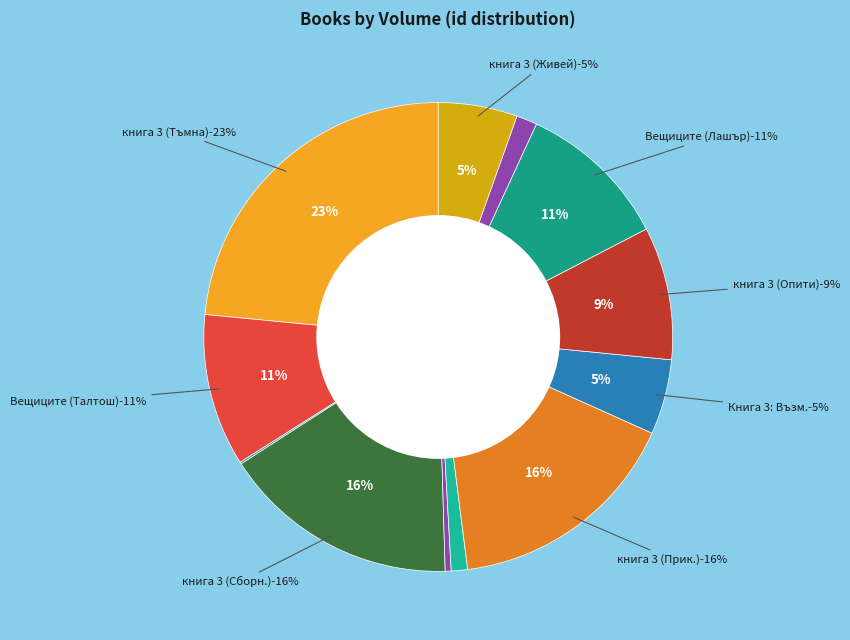

Do книга 3 (Събеседник) and книга 3 (Живей бързо) together represent more than half of the pie?

No